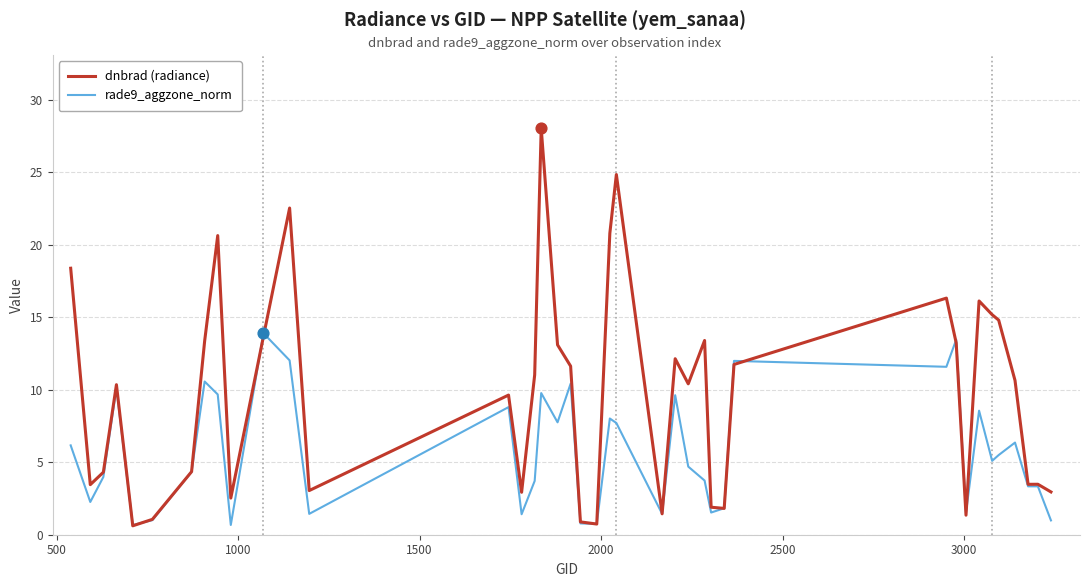

Which series has the largest total across all categories?

dnbrad (radiance)